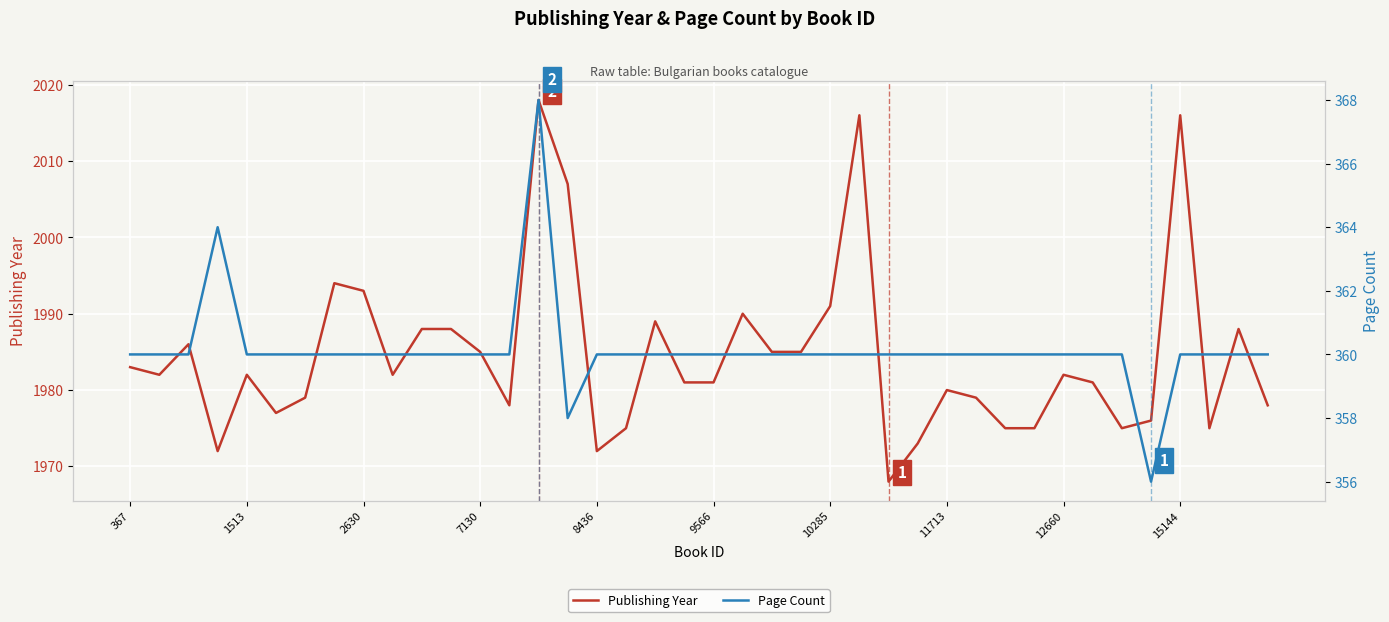

True or false: Publishing Year has a value of 1134 at 10285.

False